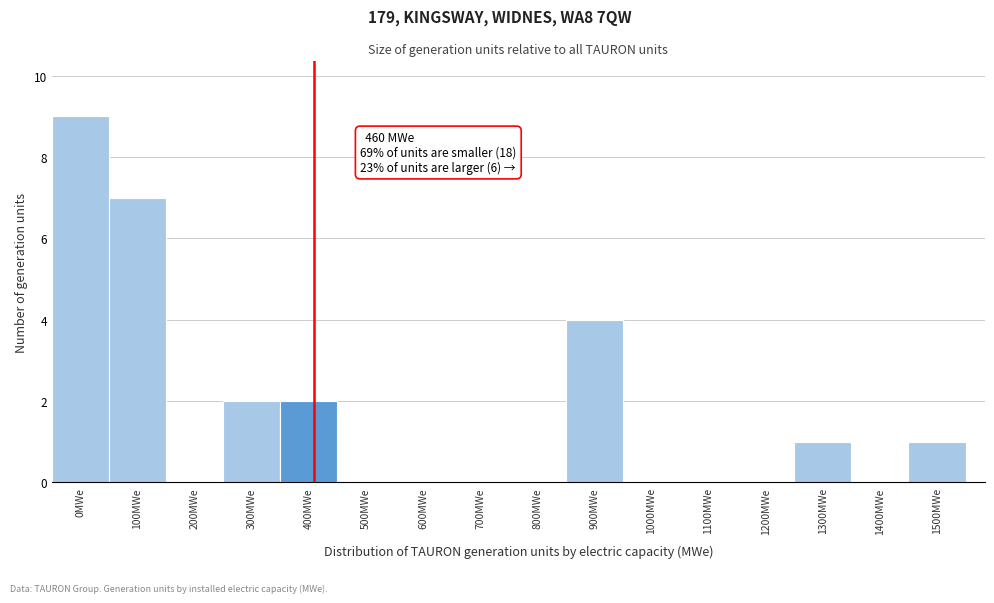

Reading left to right, what are all the values shown in this chart?

0MWe=9	100MWe=7	200MWe=0	300MWe=2	400MWe=2	500MWe=0	600MWe=0	700MWe=0	800MWe=0	900MWe=4	1000MWe=0	1100MWe=0	1200MWe=0	1300MWe=1	1400MWe=0	1500MWe=1